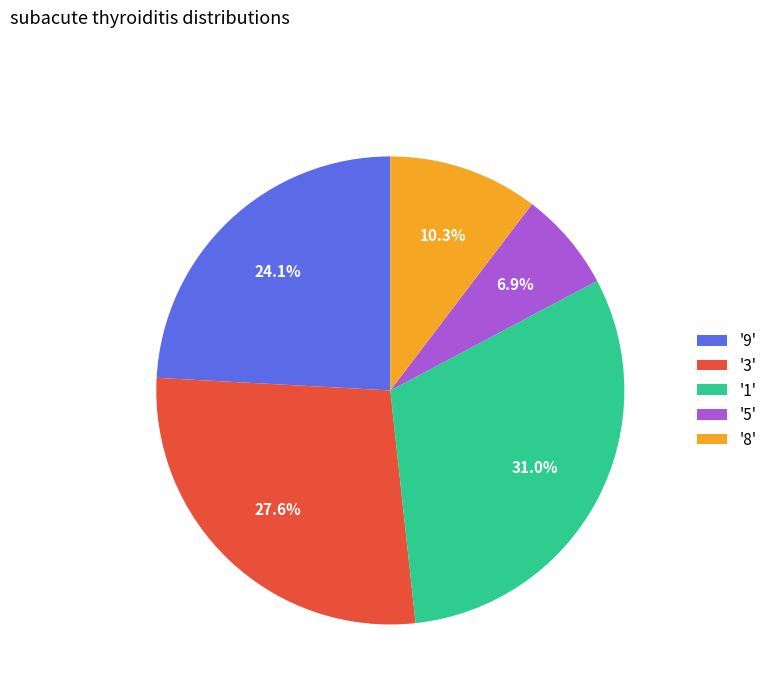

Combined, do '9' and '8' account for over 50%?

No